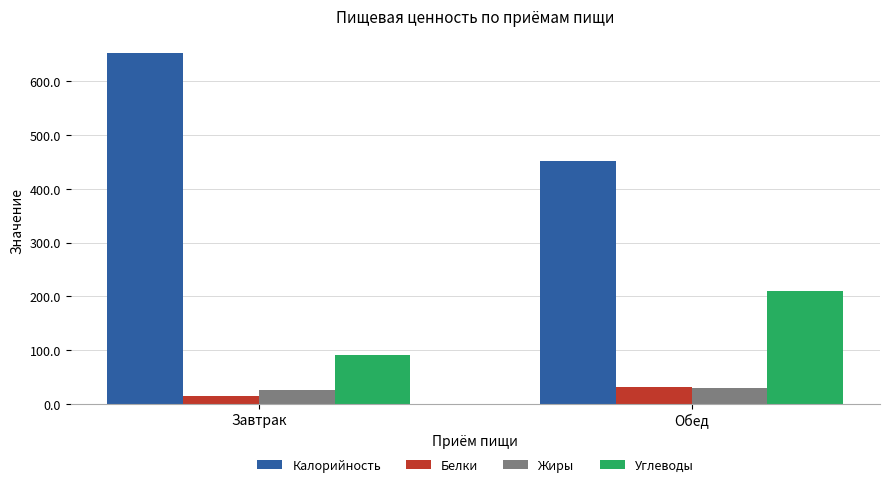

What is the difference between the highest and lowest values at Обед?

422.6